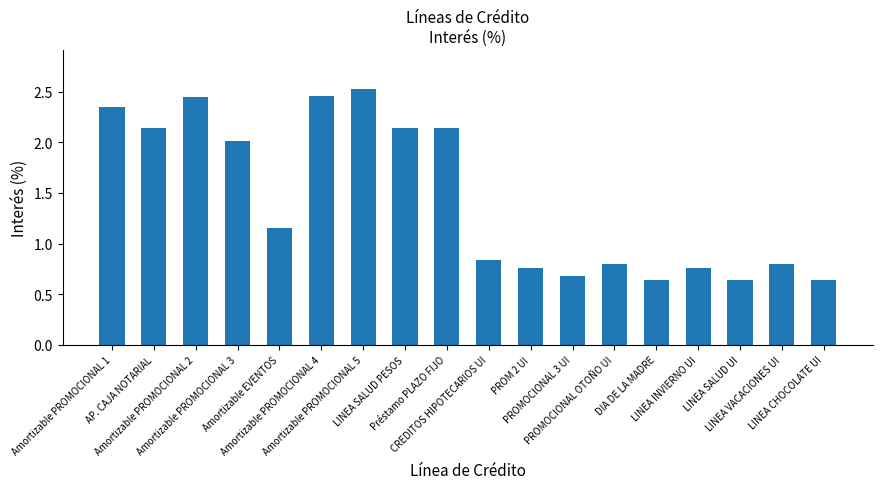

What is the sum of all values?

25.9